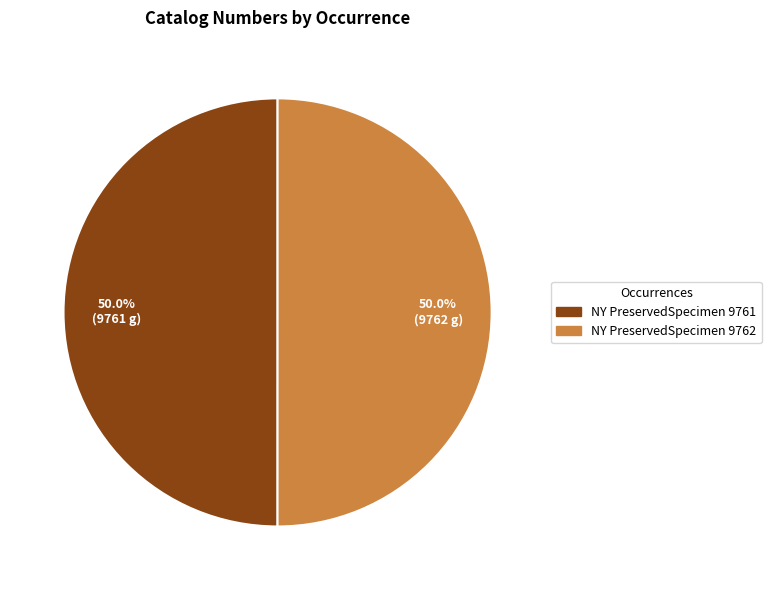

Approximately how many times larger is the value at NY PreservedSpecimen 9762 compared to NY PreservedSpecimen 9761?

1.0